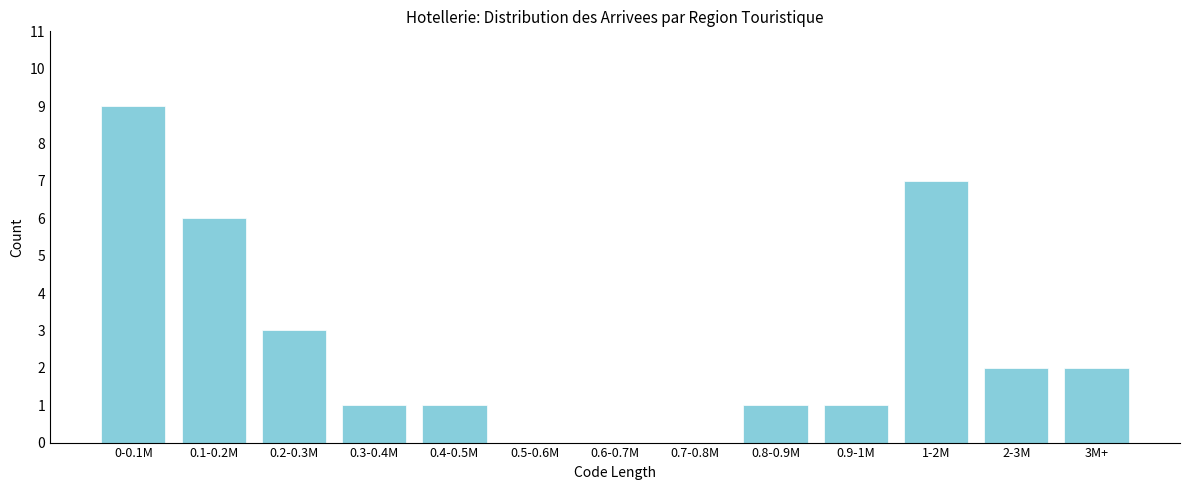

Between 0.4-0.5M and 0.5-0.6M, which is larger?

0.4-0.5M